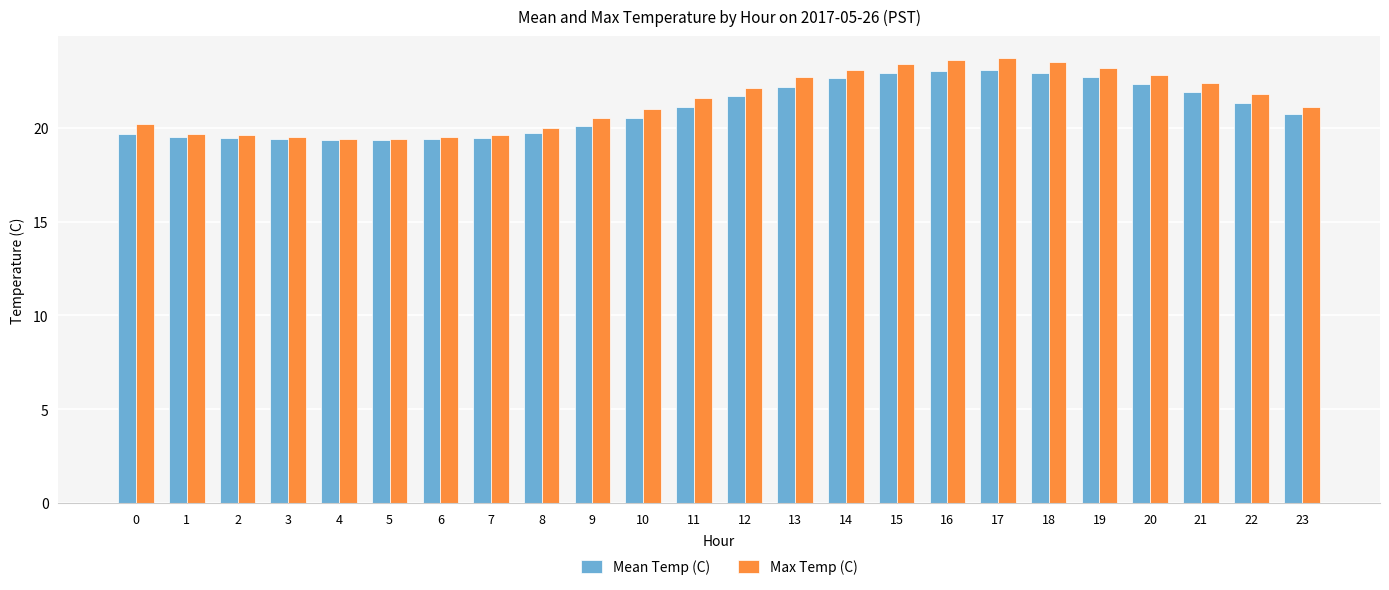

What is the total value across all series at 22?

43.1